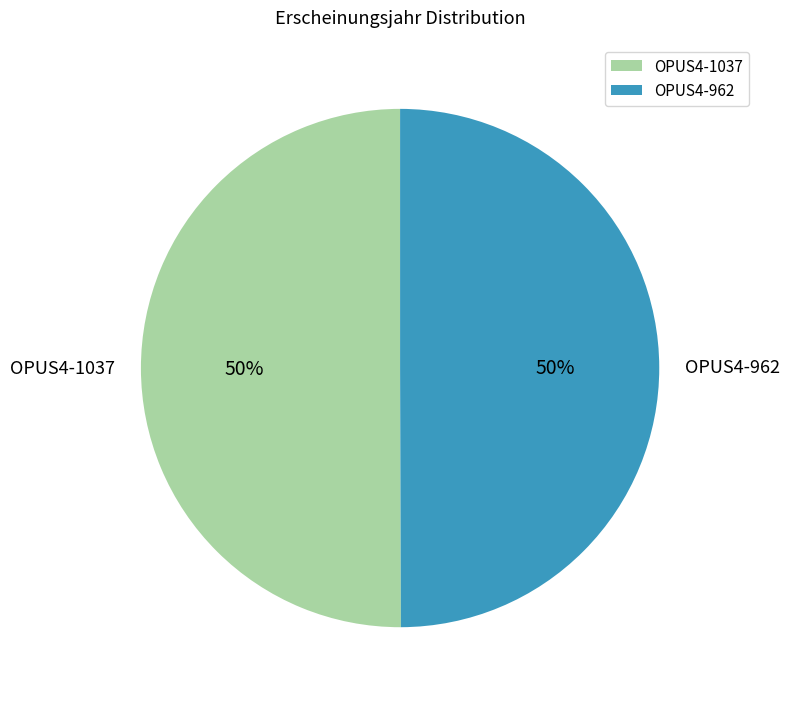

What is the ratio of the value at OPUS4-962 to the value at OPUS4-1037?

1.0